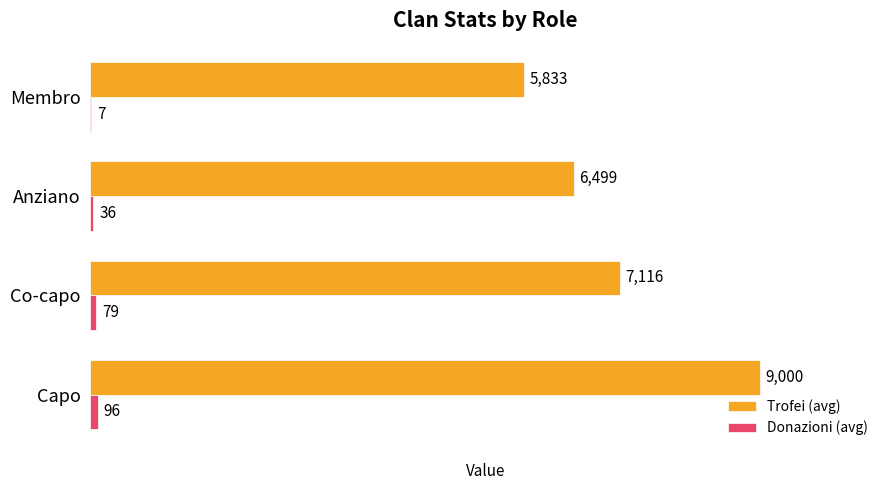

At which label is Trofei (avg) closest to 7416?

Co-capo